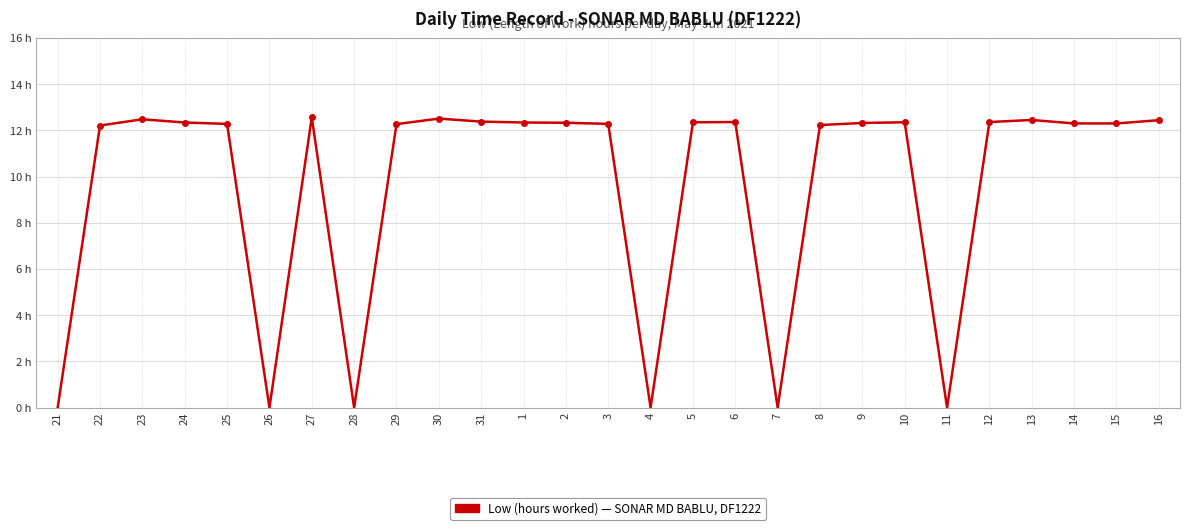

Does the chart display data point markers on the line(s)?

No